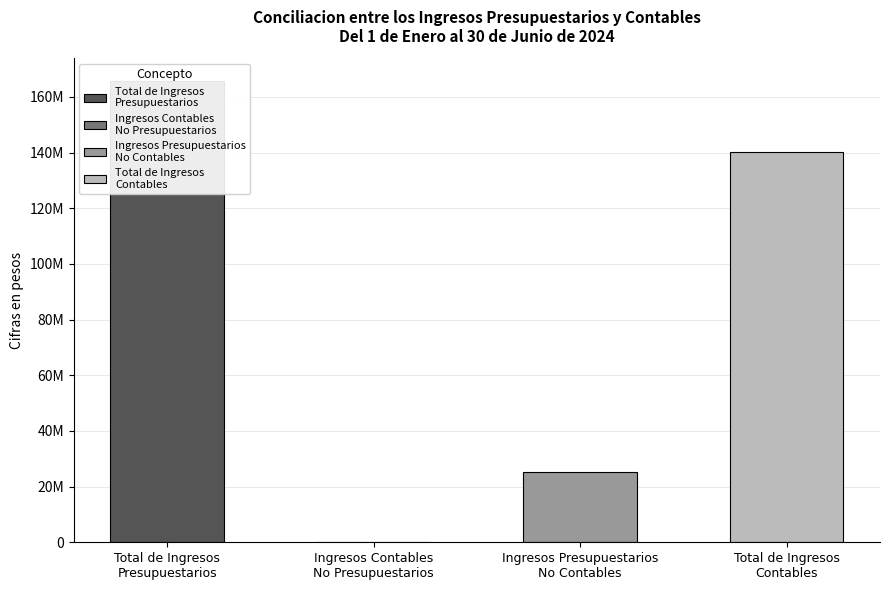

True or false: the data shows 255425442.6 at Total de Ingresos
Presupuestarios.

False